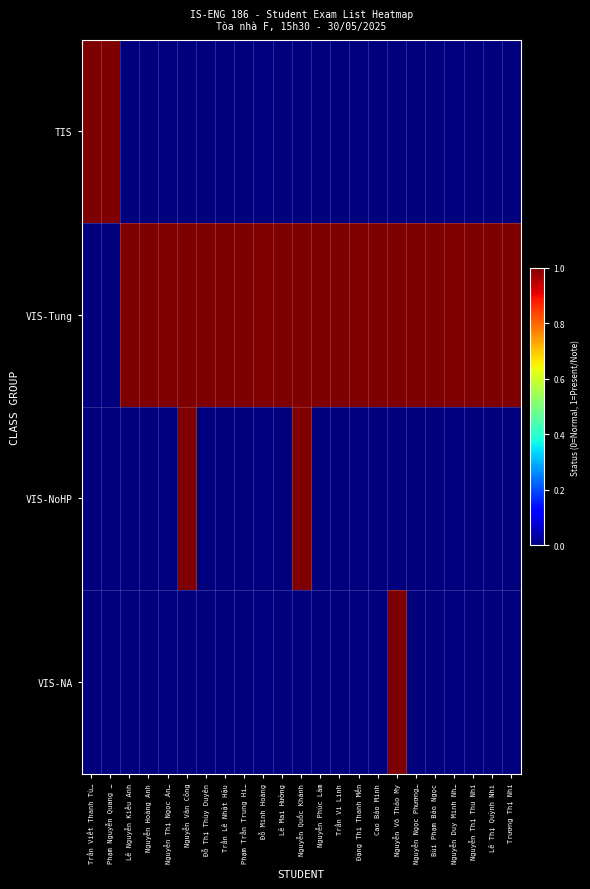

What is the total value across all series at Lê Nguyễn Kiều Anh?

1